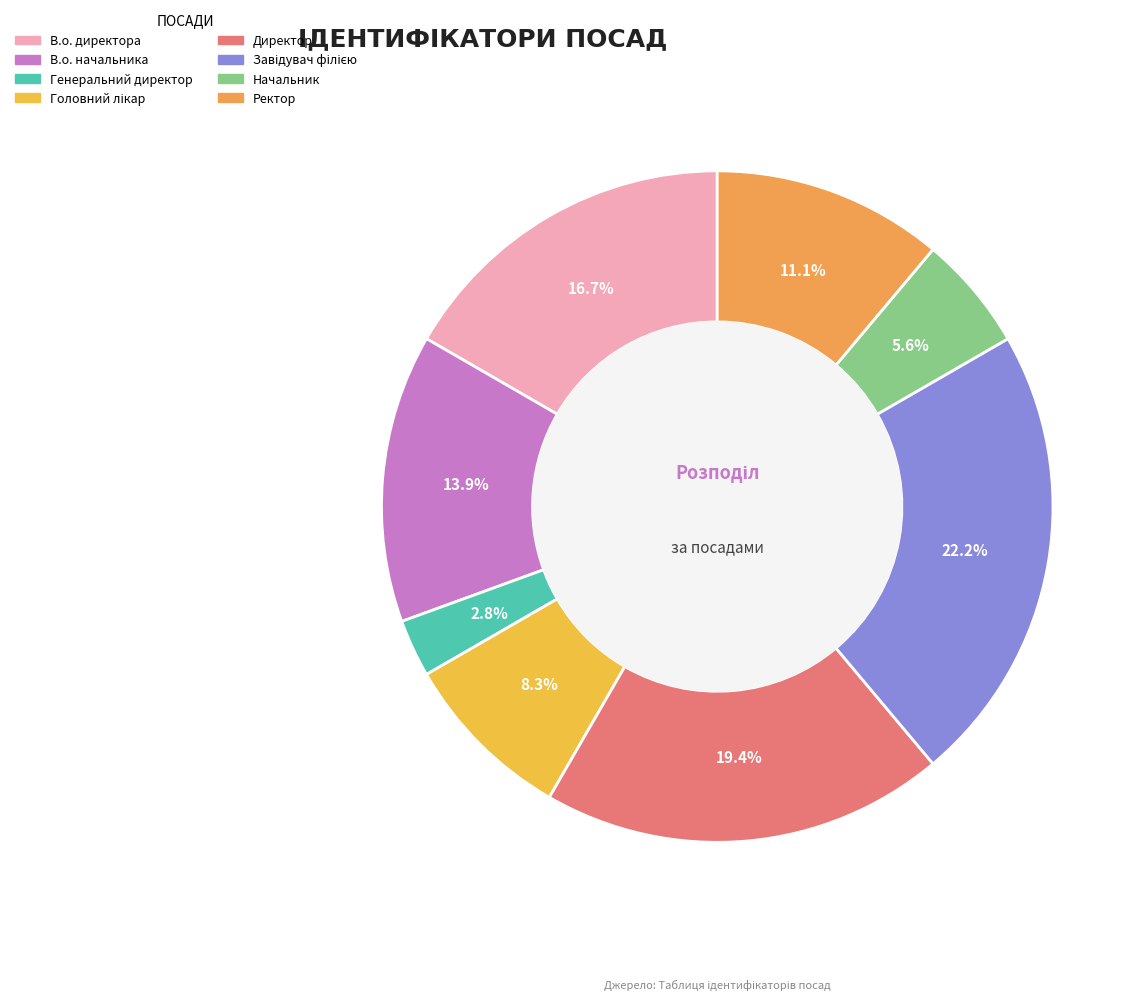

The Генеральний директор slice represents 9% of the pie. True or false?

False